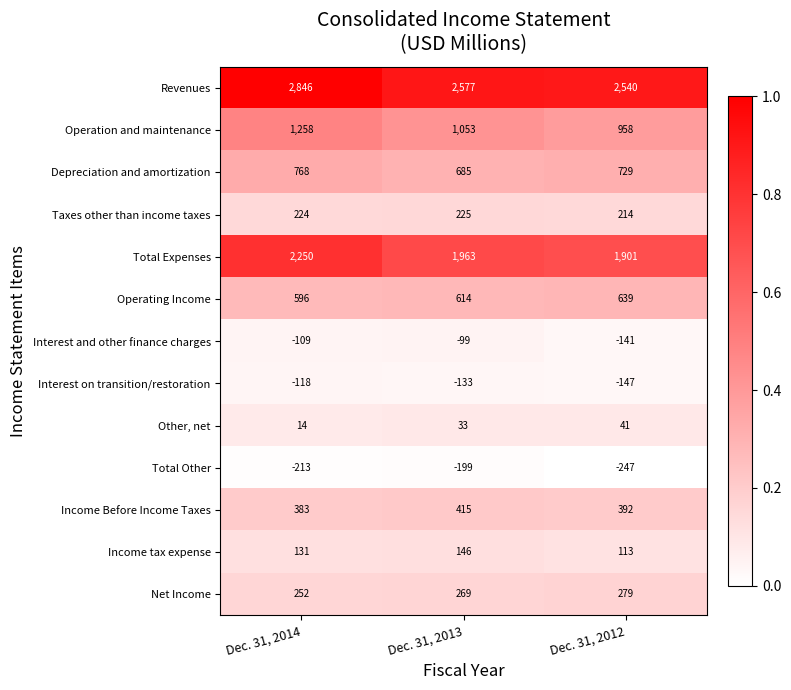

Which category has the lowest value across all series?

Dec. 31, 2012